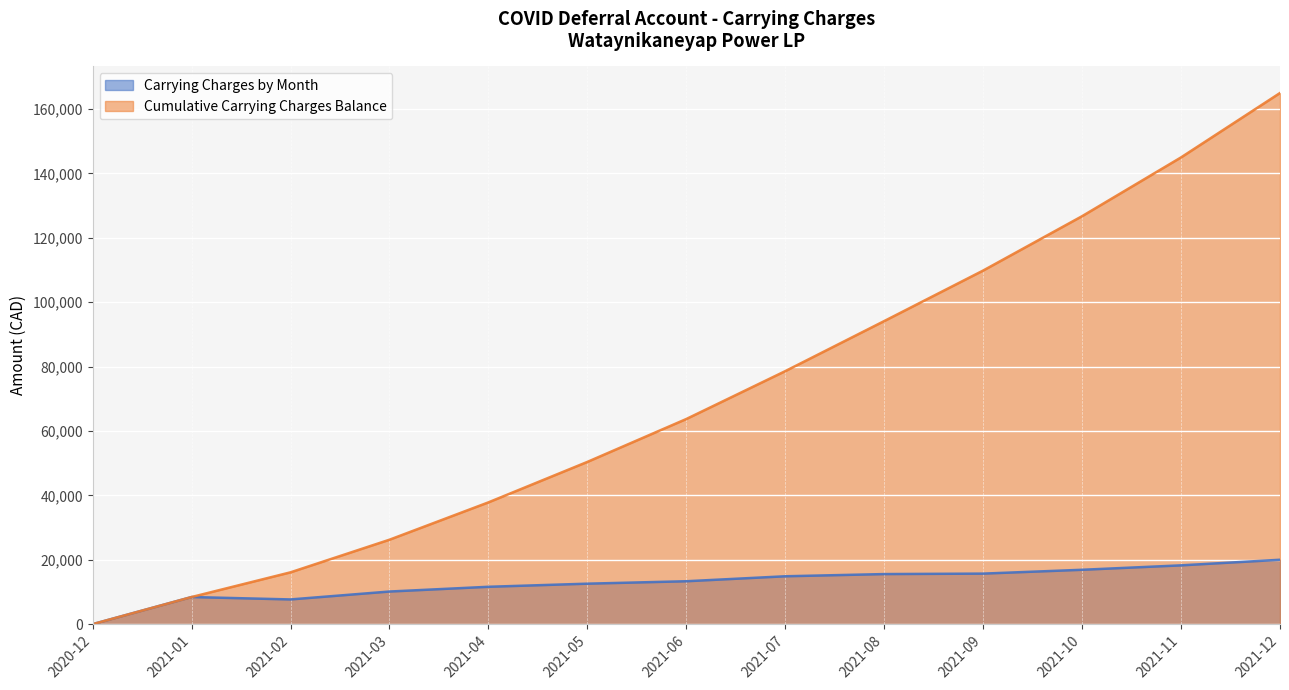

Is it true that Carrying Charges by Month equals 14868.6 at 2021-07?

True